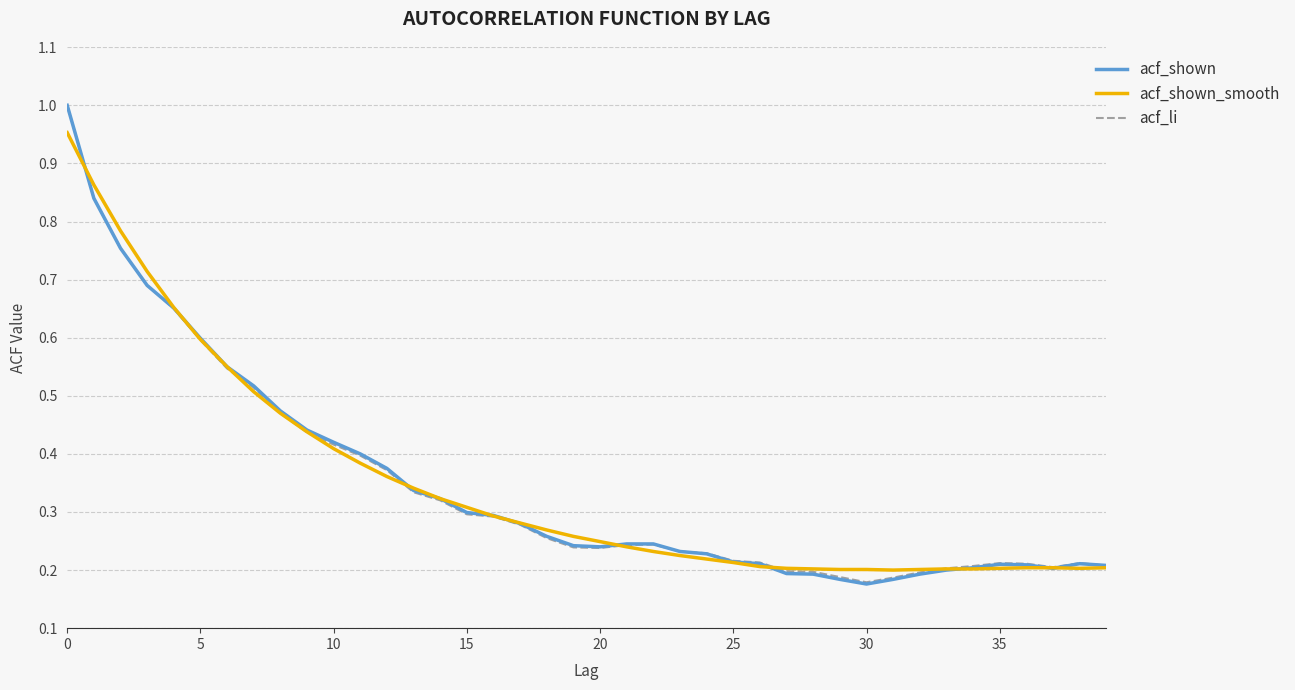

Rank the series by their average value, from highest to lowest.

acf_shown_smooth, acf_shown, acf_li